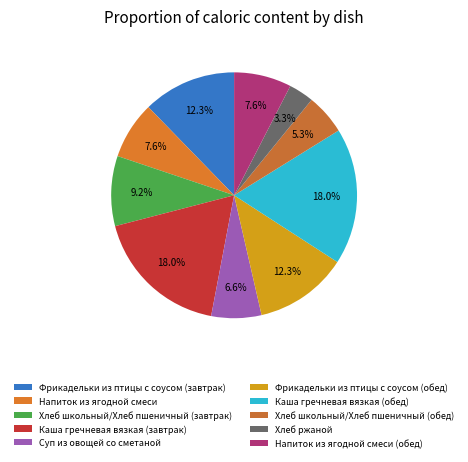

Combined, what portion of the pie is Хлеб школьный/Хлеб пшеничный (обед) and Хлеб школьный/Хлеб пшеничный (завтрак)?

14.5%